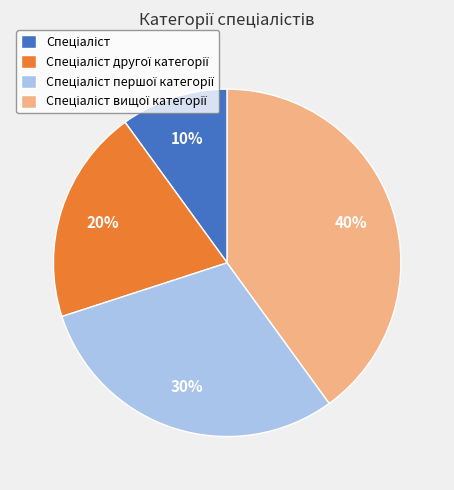

Is there a majority slice in this chart?

No